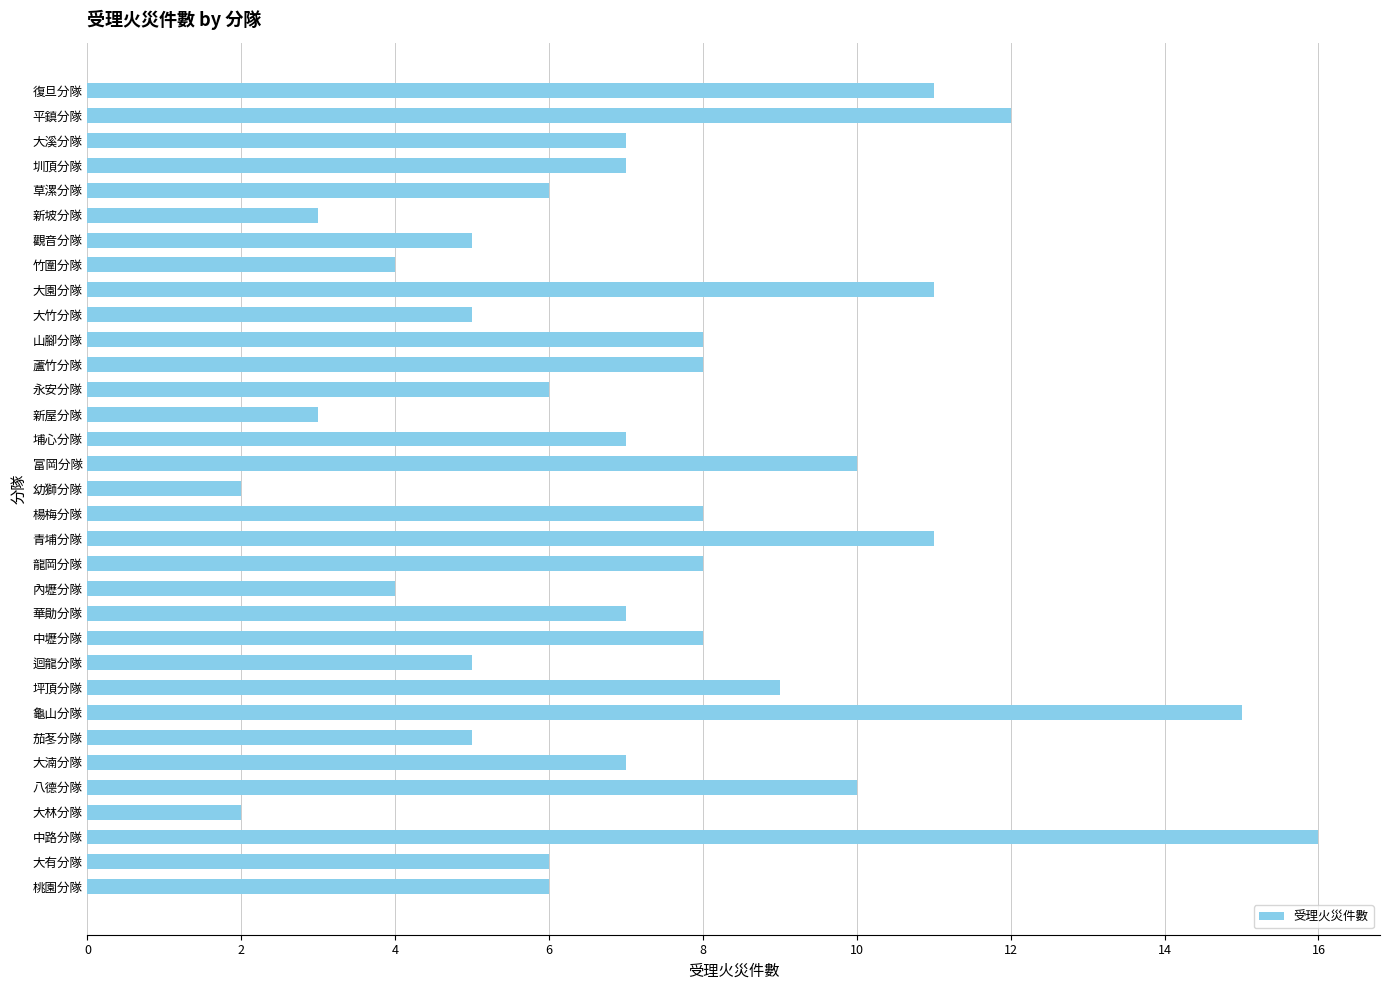

Approximately how many times larger is the value at 大溪分隊 compared to 楊梅分隊?

0.9